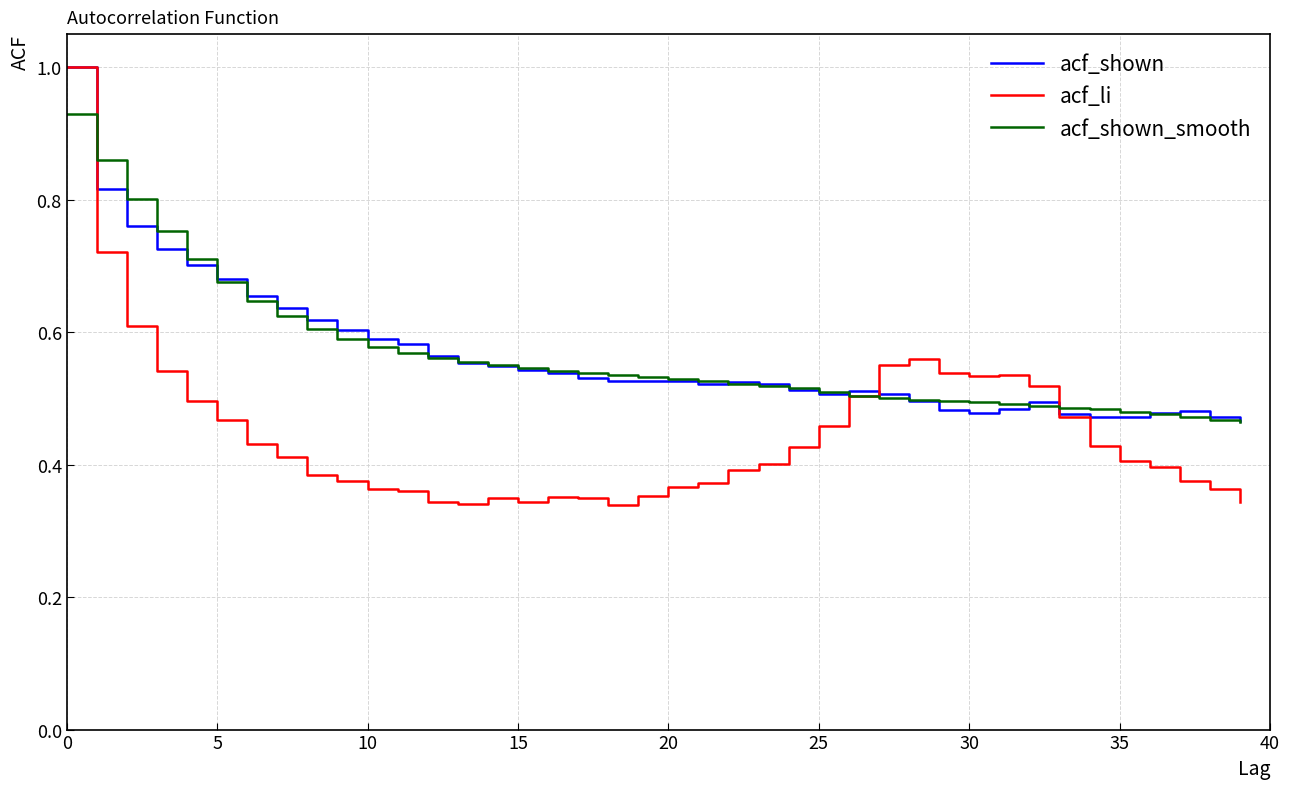

How many distinct data groups are displayed?

3